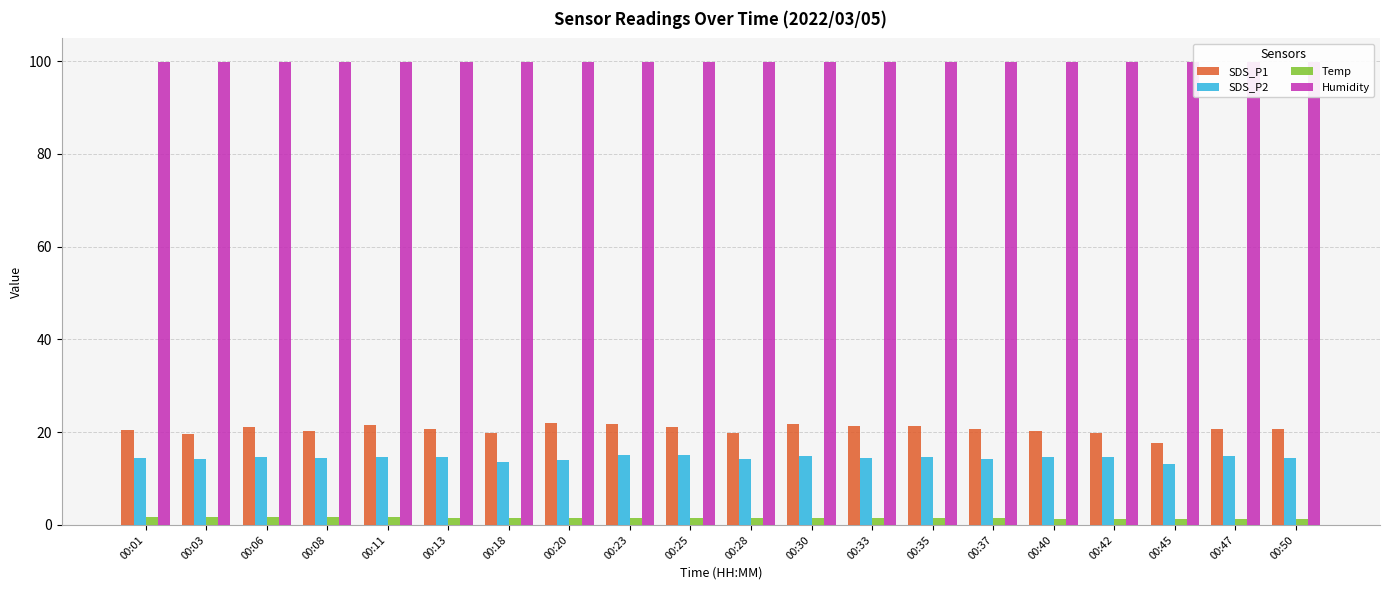

At which category is the sum across all series the highest?

00:30